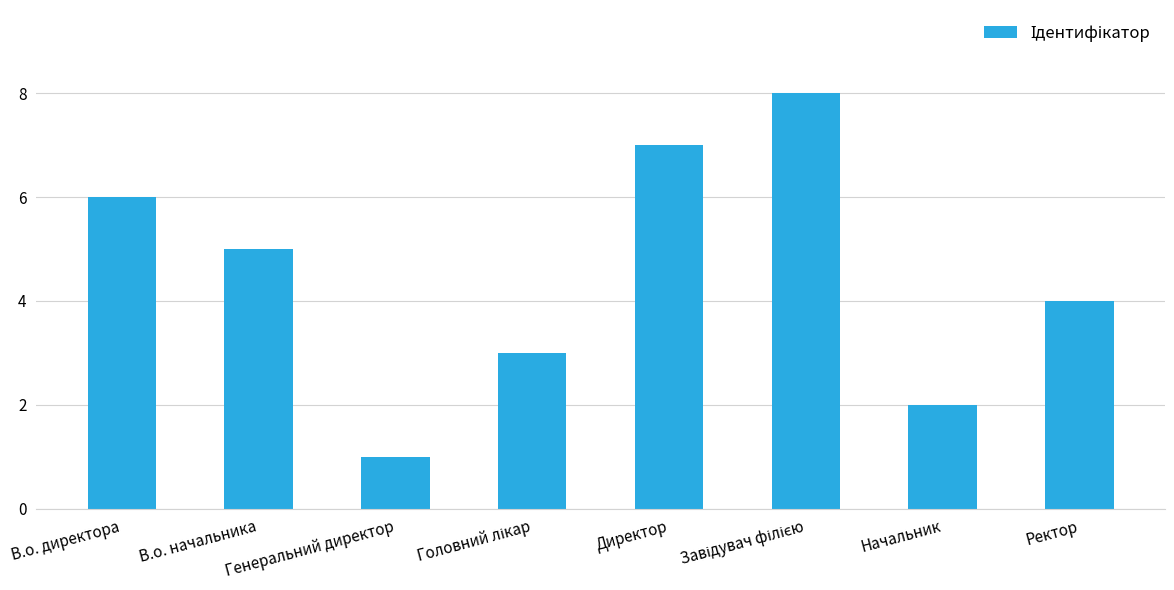

Between Генеральний директор and Ректор, which is larger?

Ректор